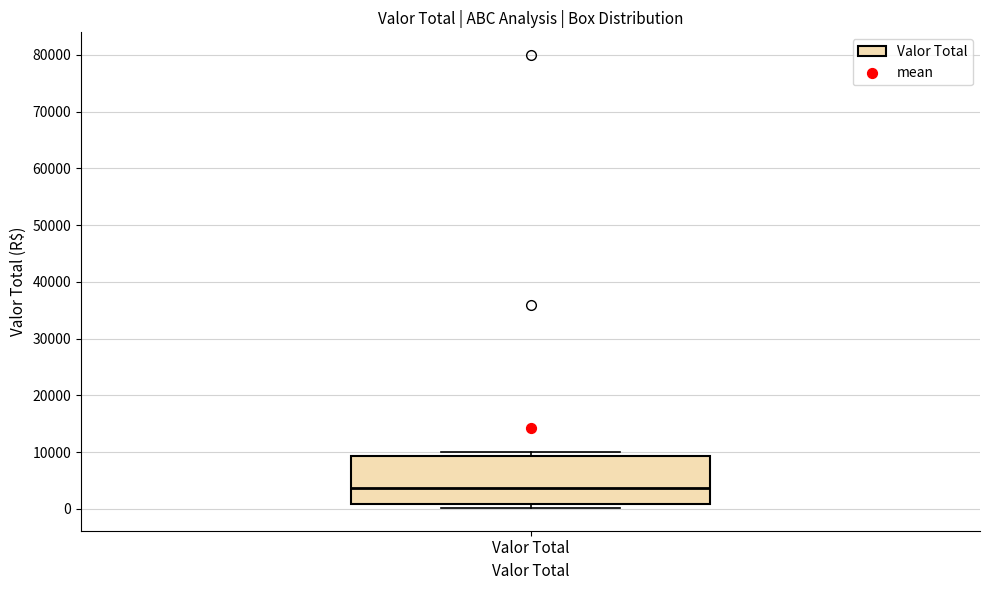

Transcribe this box plot: give where the median line is, the range the box spans, and where the two whiskers end, as read against the y-axis. The values are not printed on the chart, so give them approximately, as read against the axis.

median 4000, box 1000 to 9000, whiskers 0 to 10000